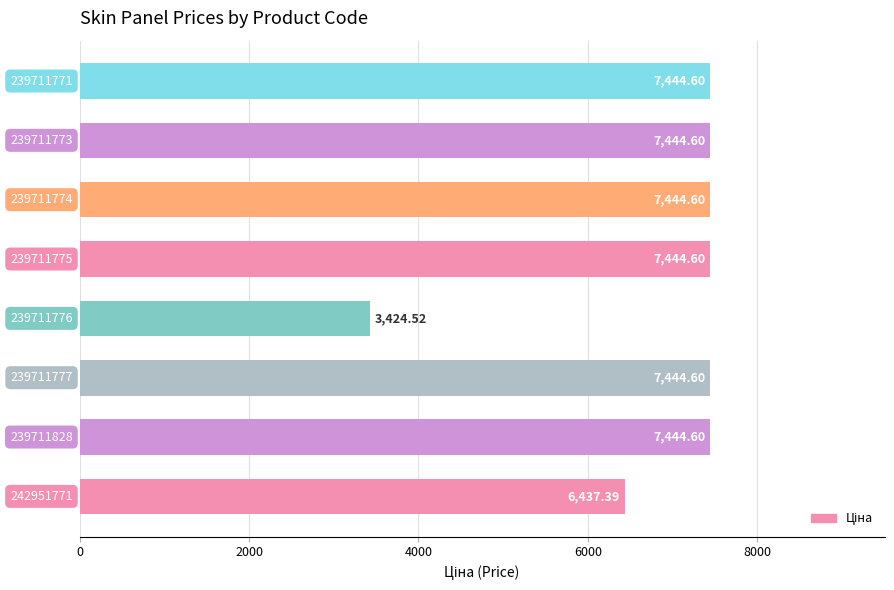

What is the average value?

6816.2